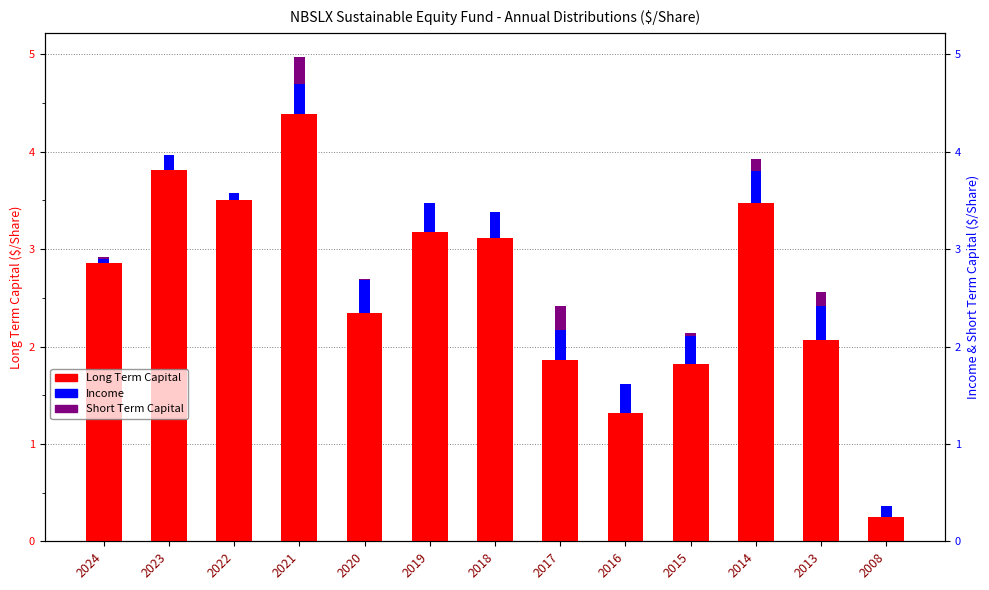

The Income series shows 0.5 at 2020. True or false?

False